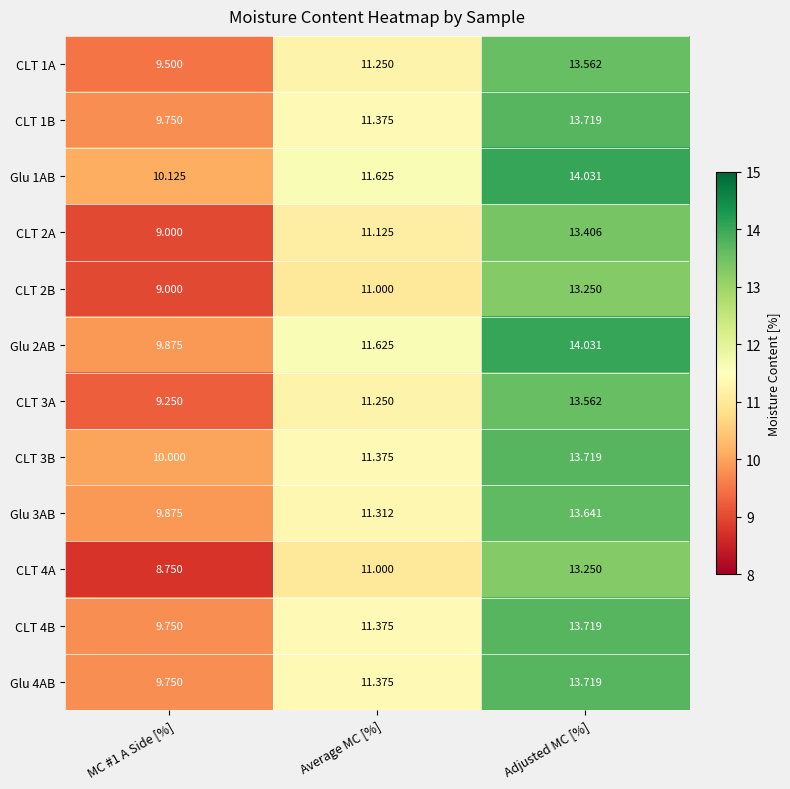

Which category has the highest value across all series?

Adjusted MC [%]